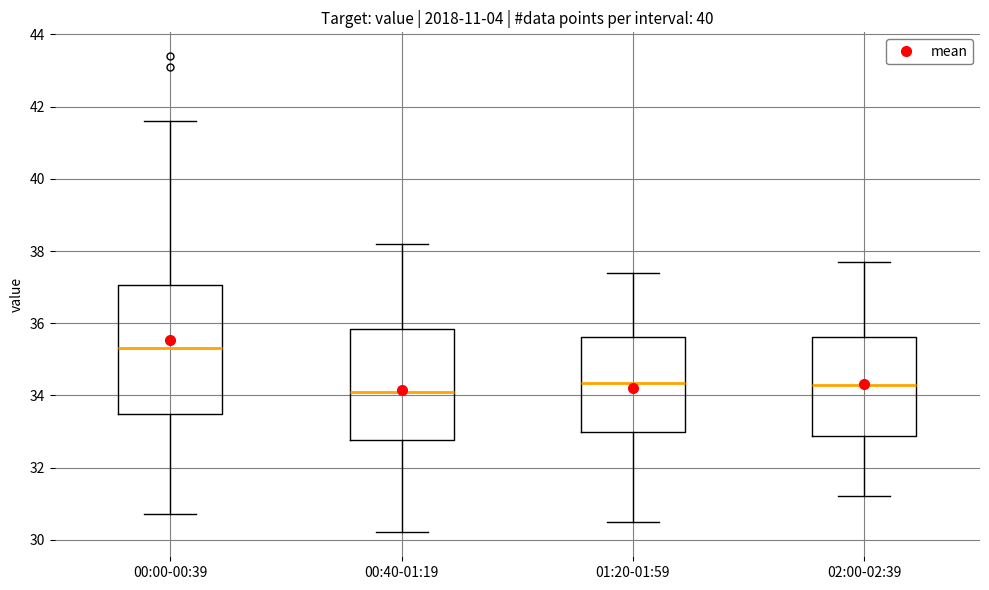

Comparing the boxes themselves (not the whiskers), which one is the tallest?

00:00-00:39